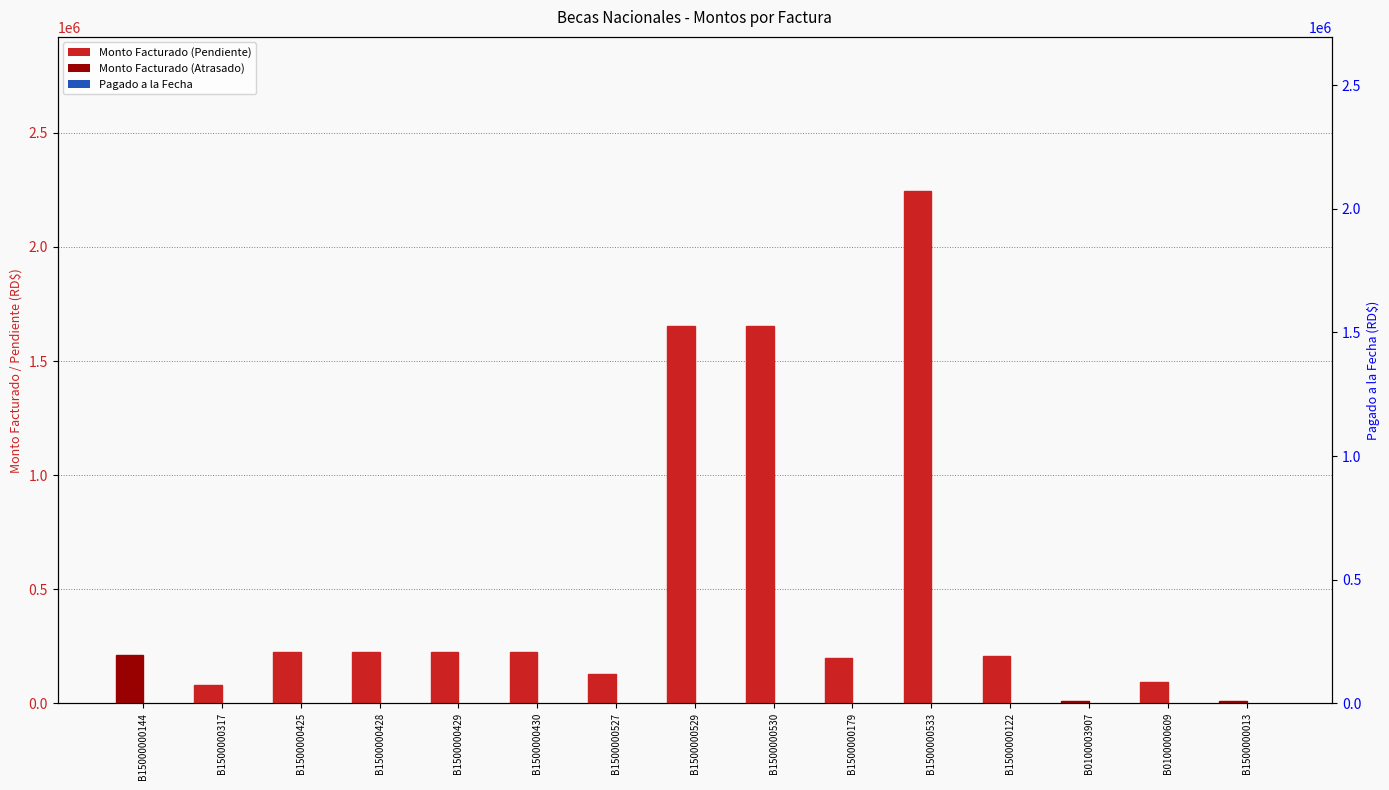

Which category has the lowest value in the Pagado a la Fecha series?

B15000000144